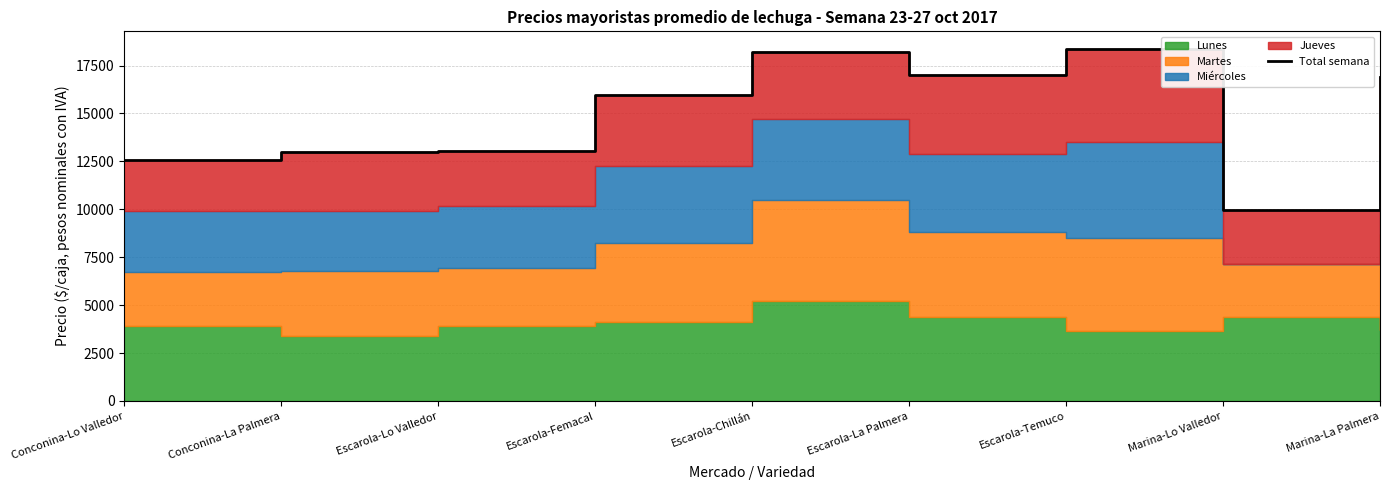

Does the chart have visible grid lines?

Yes